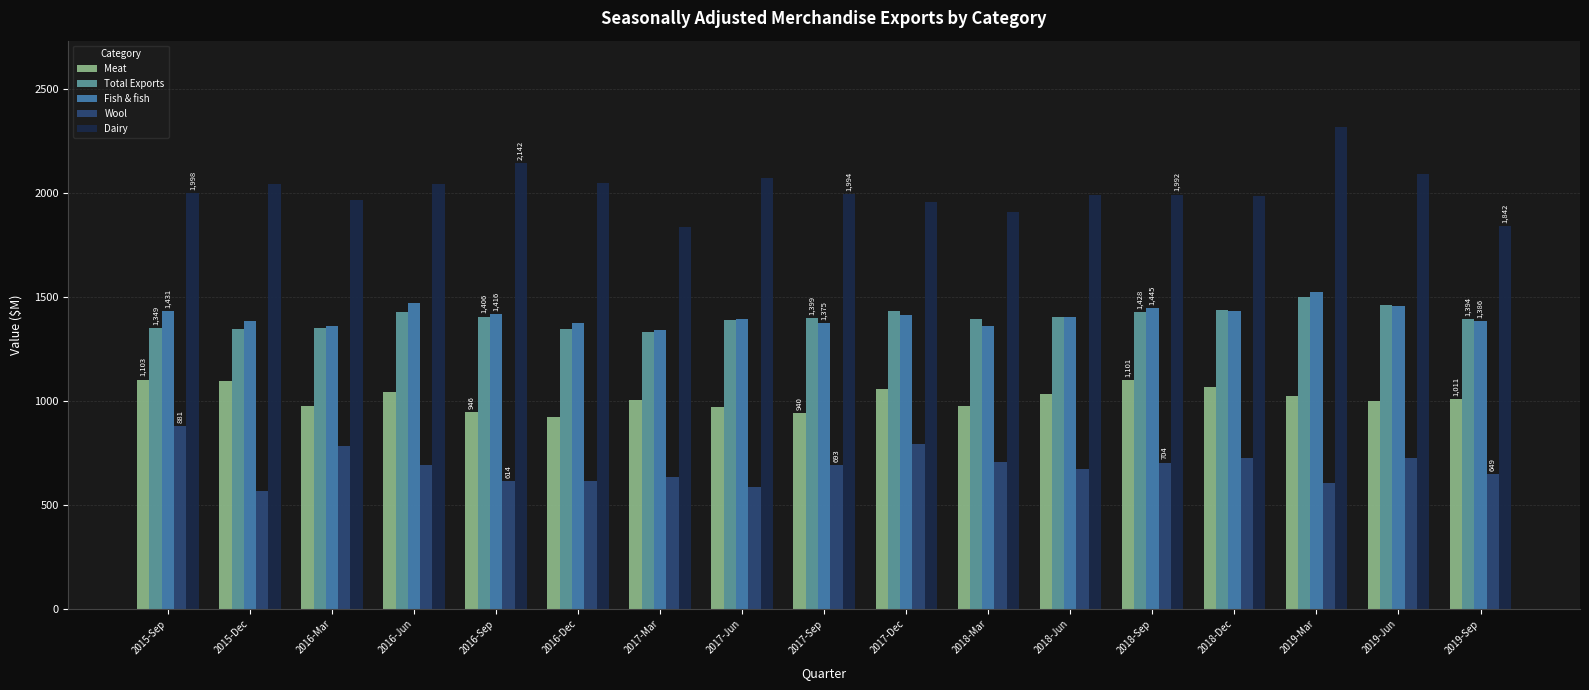

How many categories are shown in the chart?

17